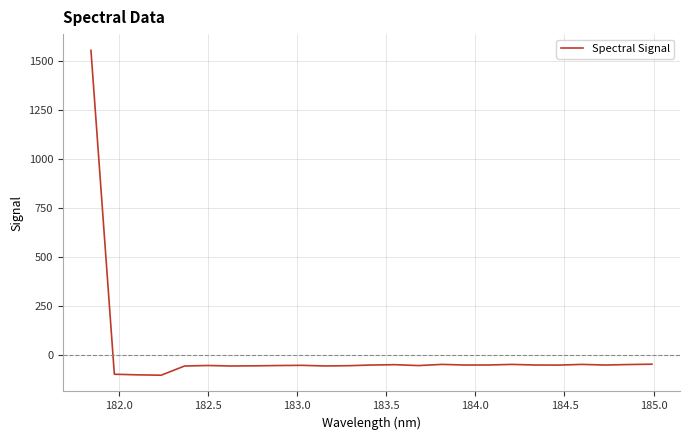

What is the greatest value displayed?

1553.8